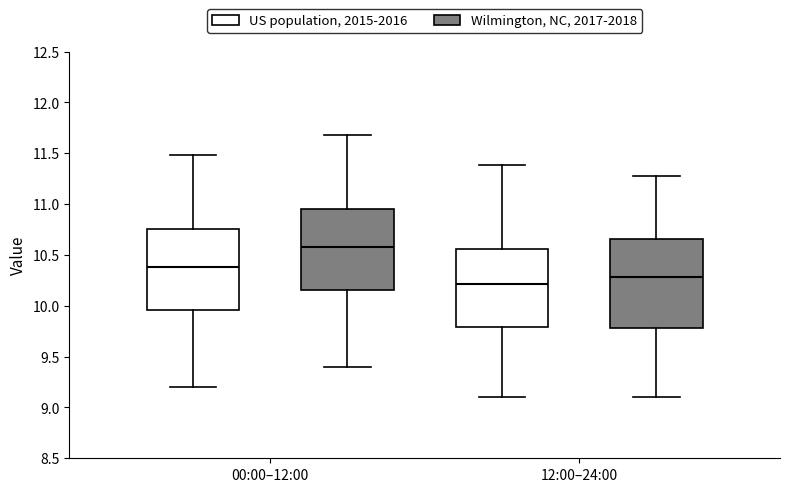

Reading left to right, read every box against the y-axis: the position of its median line, the range the box covers, and the ends of its whiskers. The values are not printed on the chart, so give them approximately, as read against the axis.

00:00–12:00 (US population, 2015-2016): median 10.40, box 9.95 to 10.75, whiskers 9.20 to 11.50
00:00–12:00 (Wilmington, NC, 2017-2018): median 10.60, box 10.15 to 10.95, whiskers 9.40 to 11.70
12:00–24:00 (US population, 2015-2016): median 10.20, box 9.80 to 10.55, whiskers 9.10 to 11.40
12:00–24:00 (Wilmington, NC, 2017-2018): median 10.30, box 9.80 to 10.65, whiskers 9.10 to 11.30